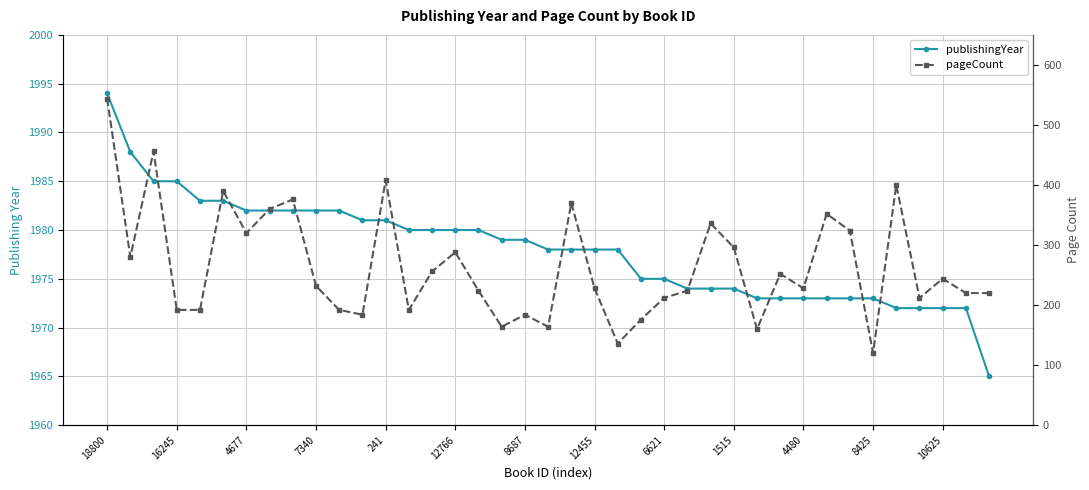

What is the sum of the publishingYear values at 36 and 37?

3944